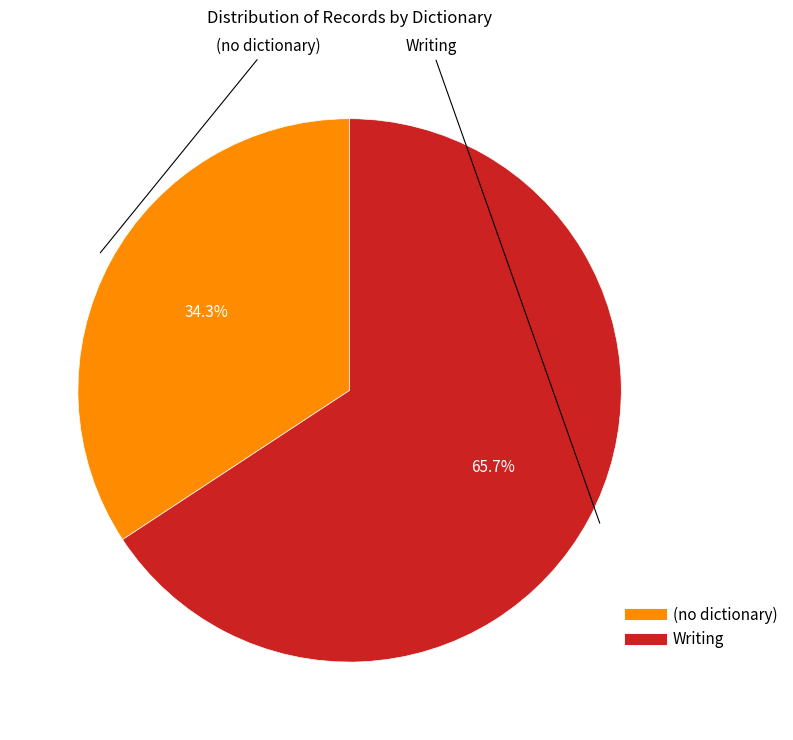

Which category has the biggest portion of the pie?

Writing